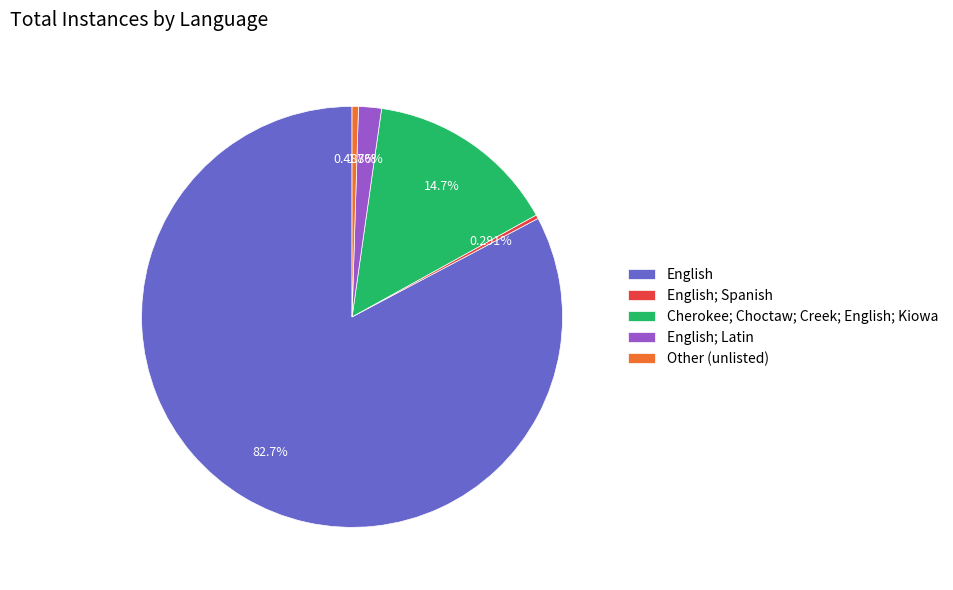

How many slices are in this pie chart?

5